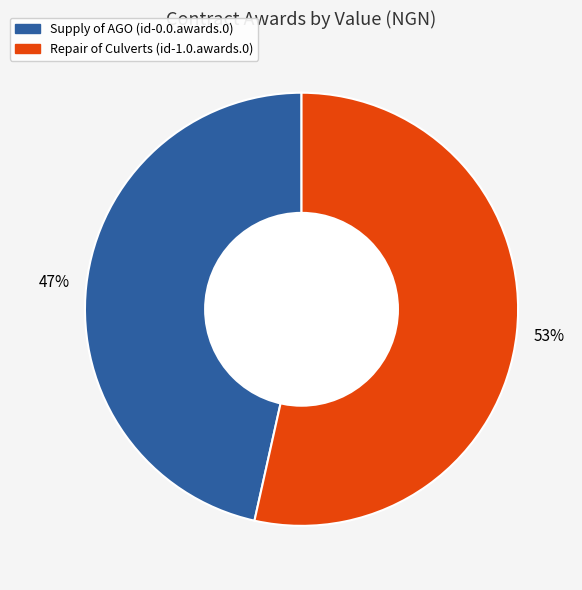

To the nearest percent, what is the average slice percentage?

33%